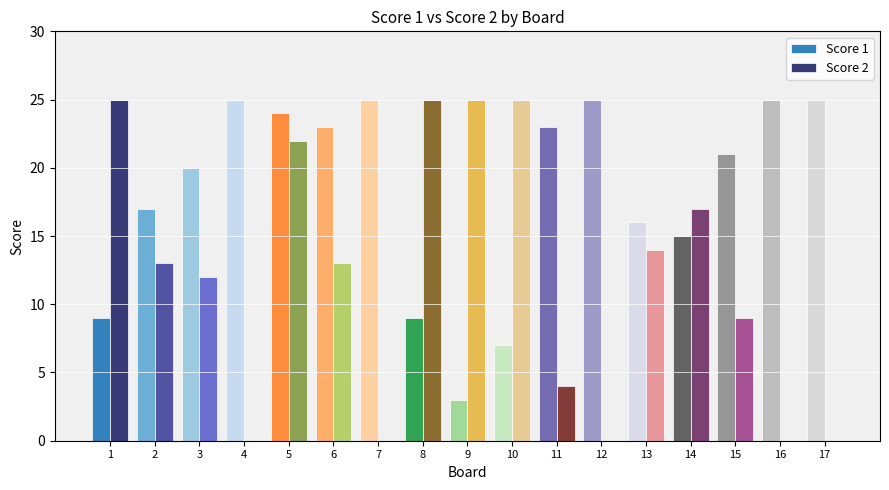

What is the highest value of the Score 2 series?

25